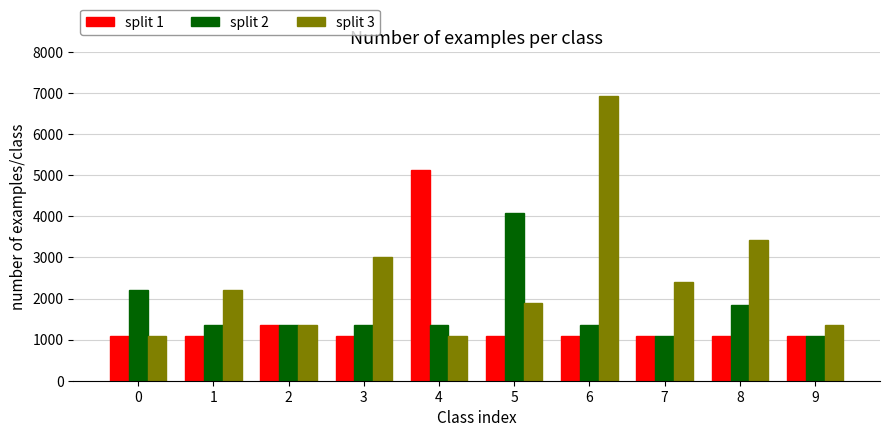

What is the approximate value of split 3 at 3, to the nearest 10?

3000